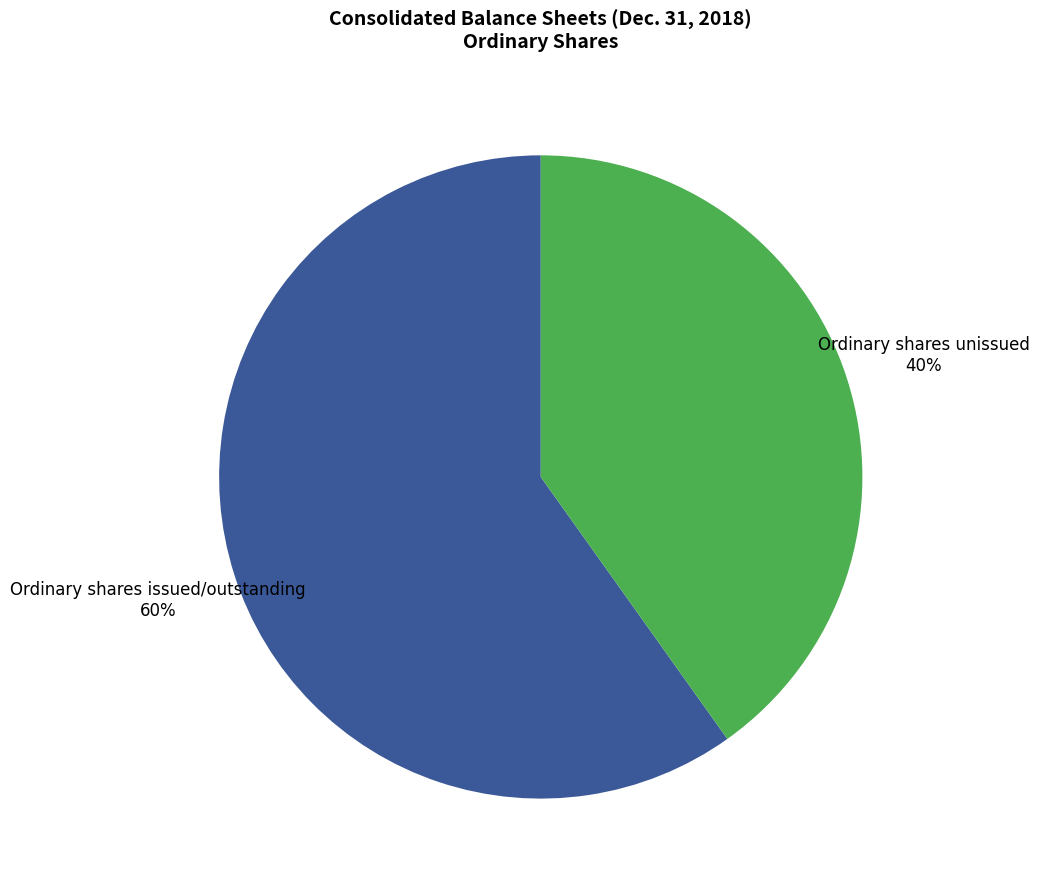

To the nearest percent, what is the combined percentage of Ordinary shares issued/outstanding and Ordinary shares unissued?

100%